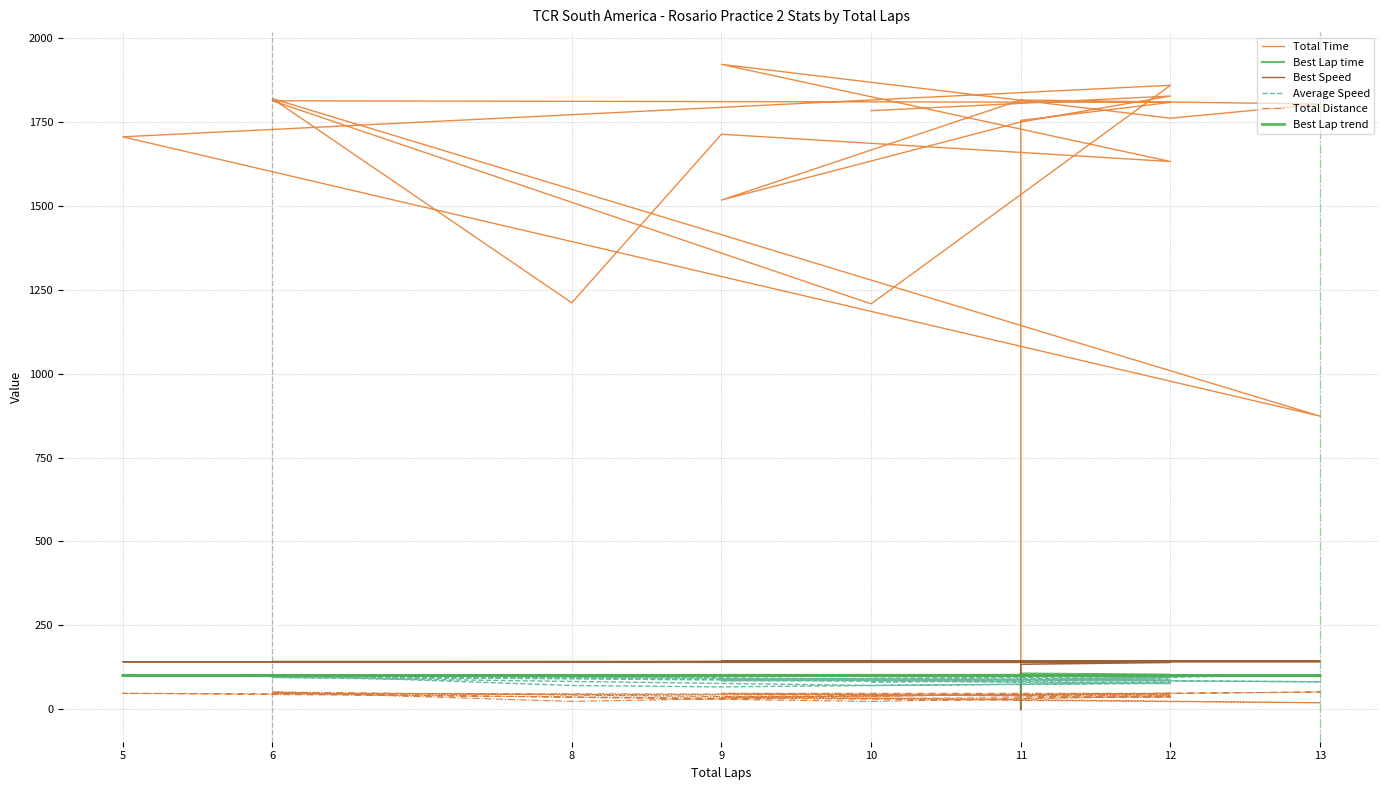

What is the value of the Best Speed point at the 7th from the left?

144.6